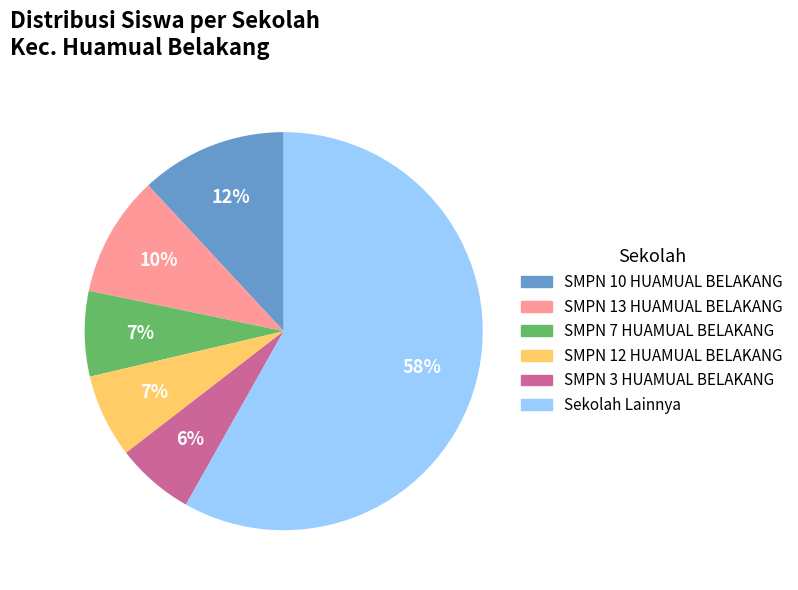

To the nearest percent, what is the difference between the largest and smallest slice percentages?

52%